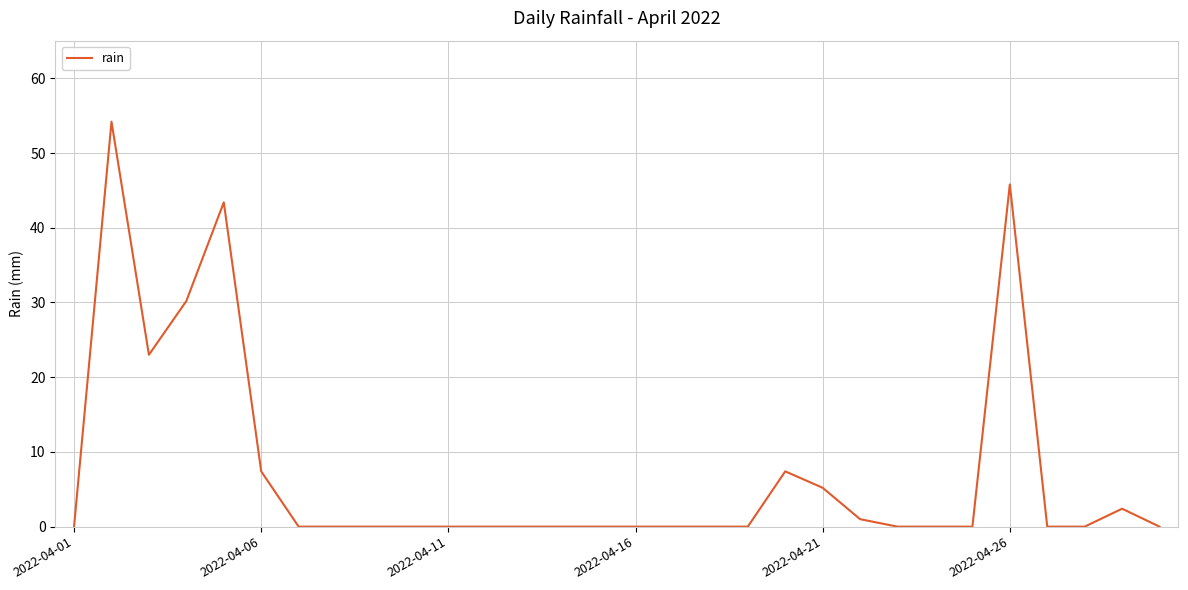

How many lines are shown in the chart?

1